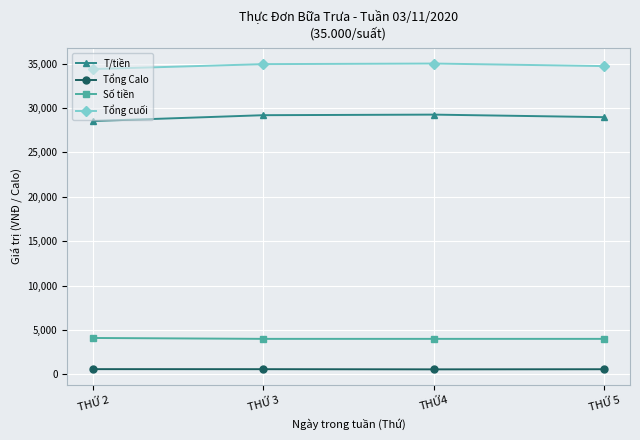

What is the greatest value displayed?

34999.6